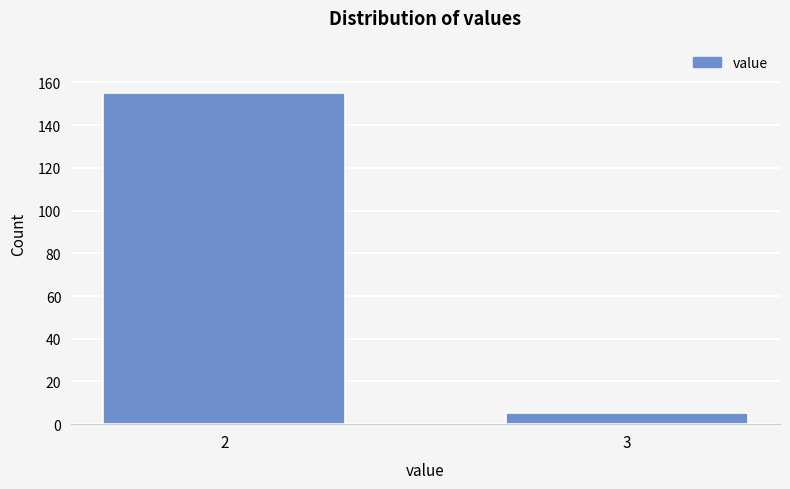

Reading left to right, extract all data points from this chart.

2=155	3=5